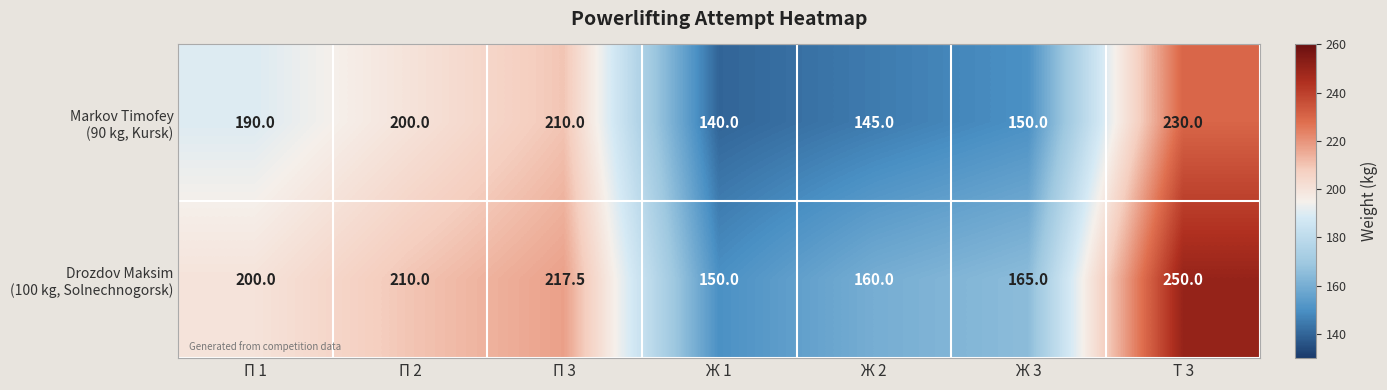

At which category is the sum across all series the highest?

Т 3